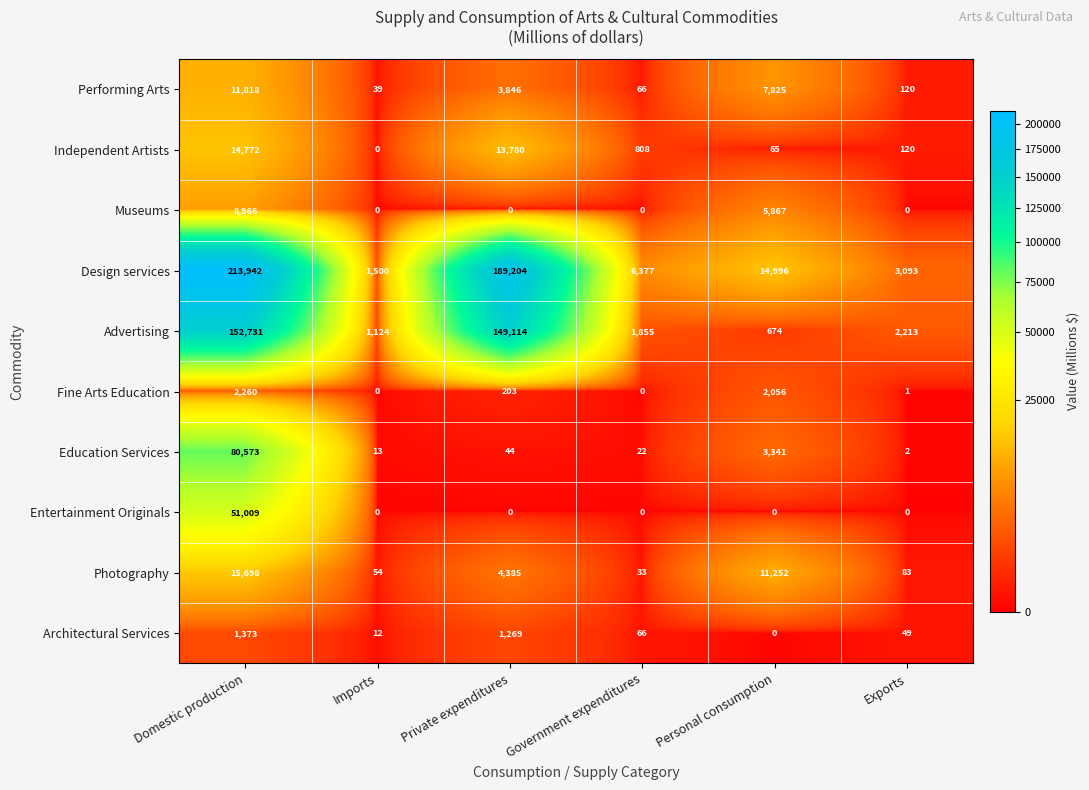

Where is Performing Arts nearest to the value 5928?

Personal consumption